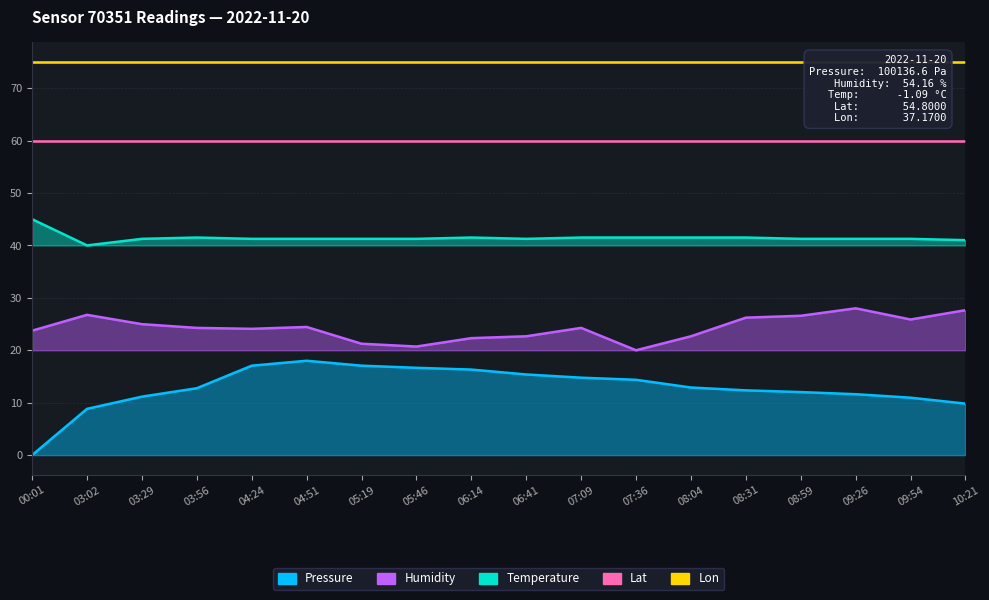

Between 03:02 and 05:46, which is larger?

05:46